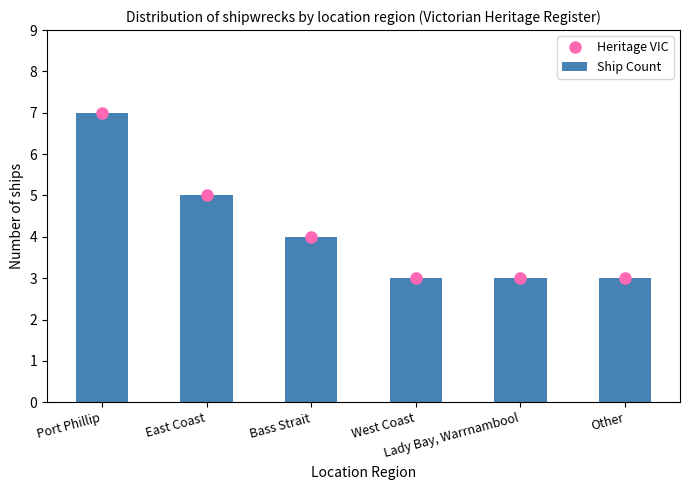

Which series has the widest spread of values?

Heritage VIC